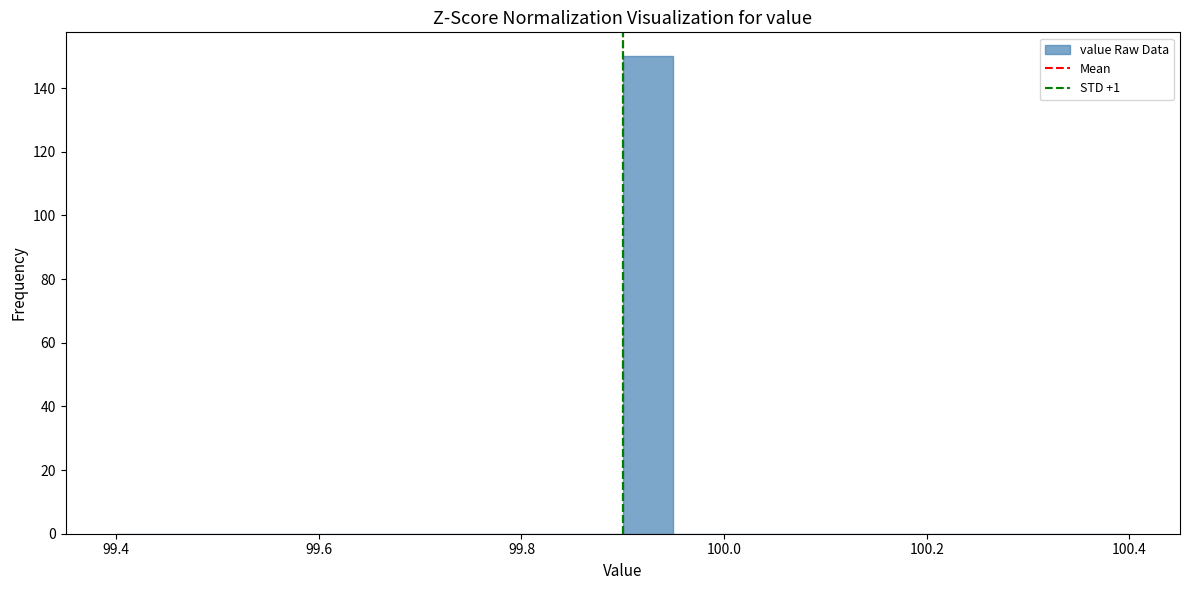

Around what value on the x-axis is the tallest bar? Give the approximate position of its centre, as read against the axis.

99.92